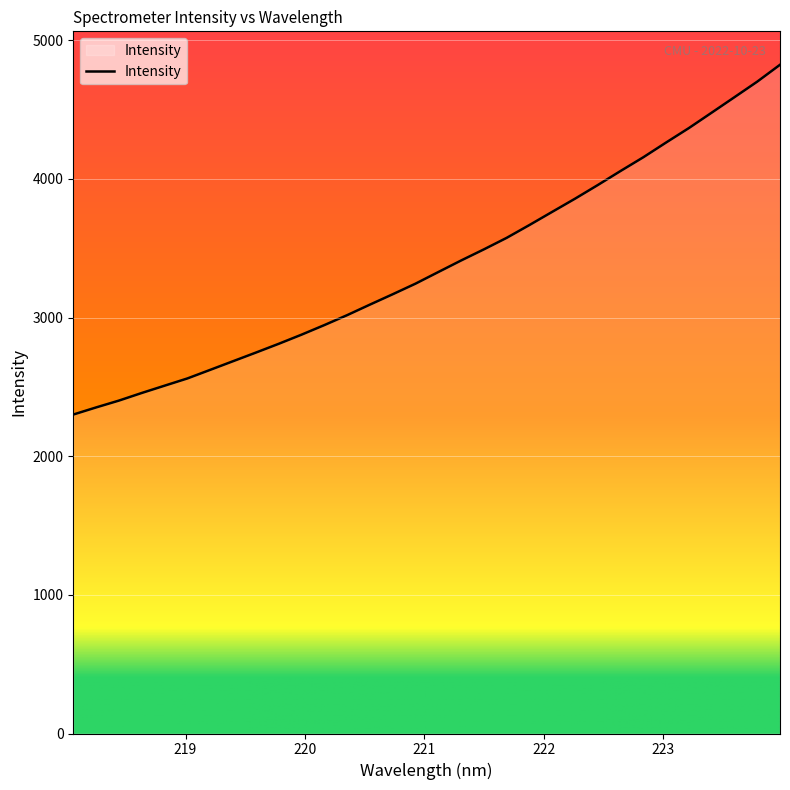

What is the difference between the maximum and minimum values?

2522.8